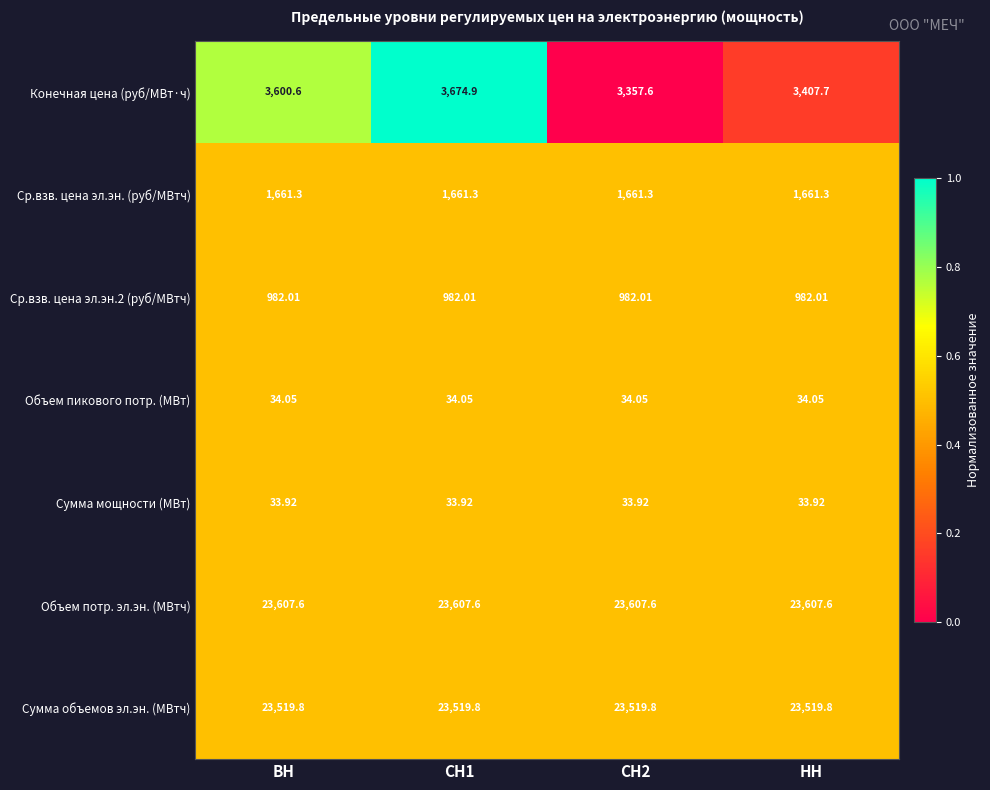

At which label is Конечная цена (руб/МВт·ч) closest to 3516?

ВН